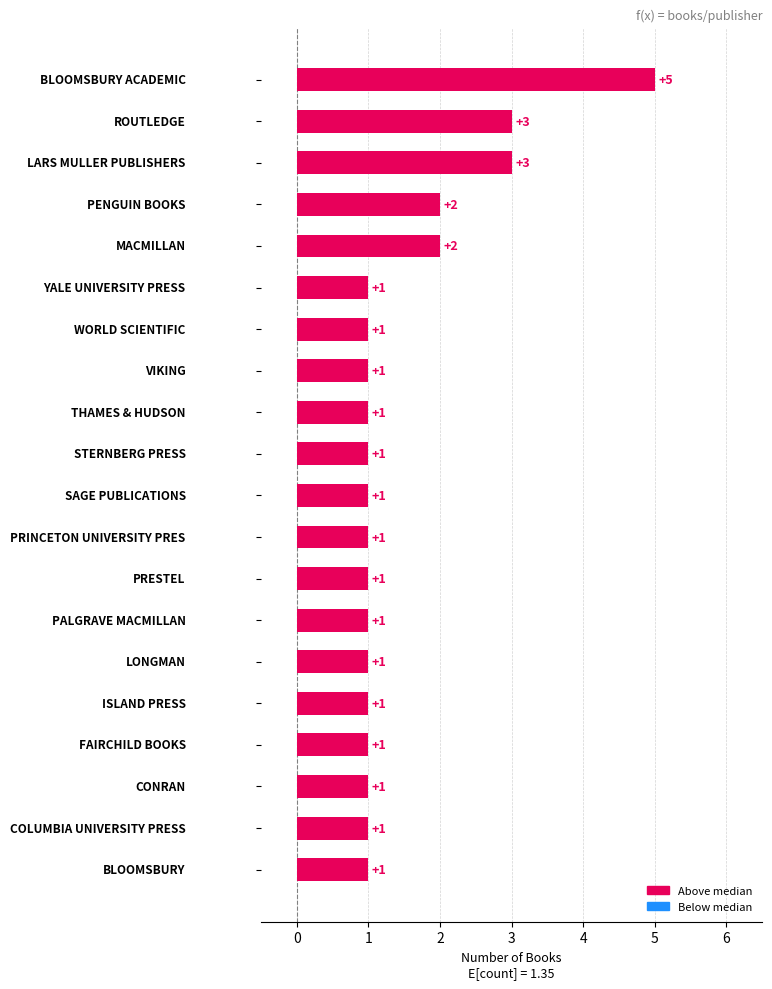

What is the difference between the maximum and minimum values?

4